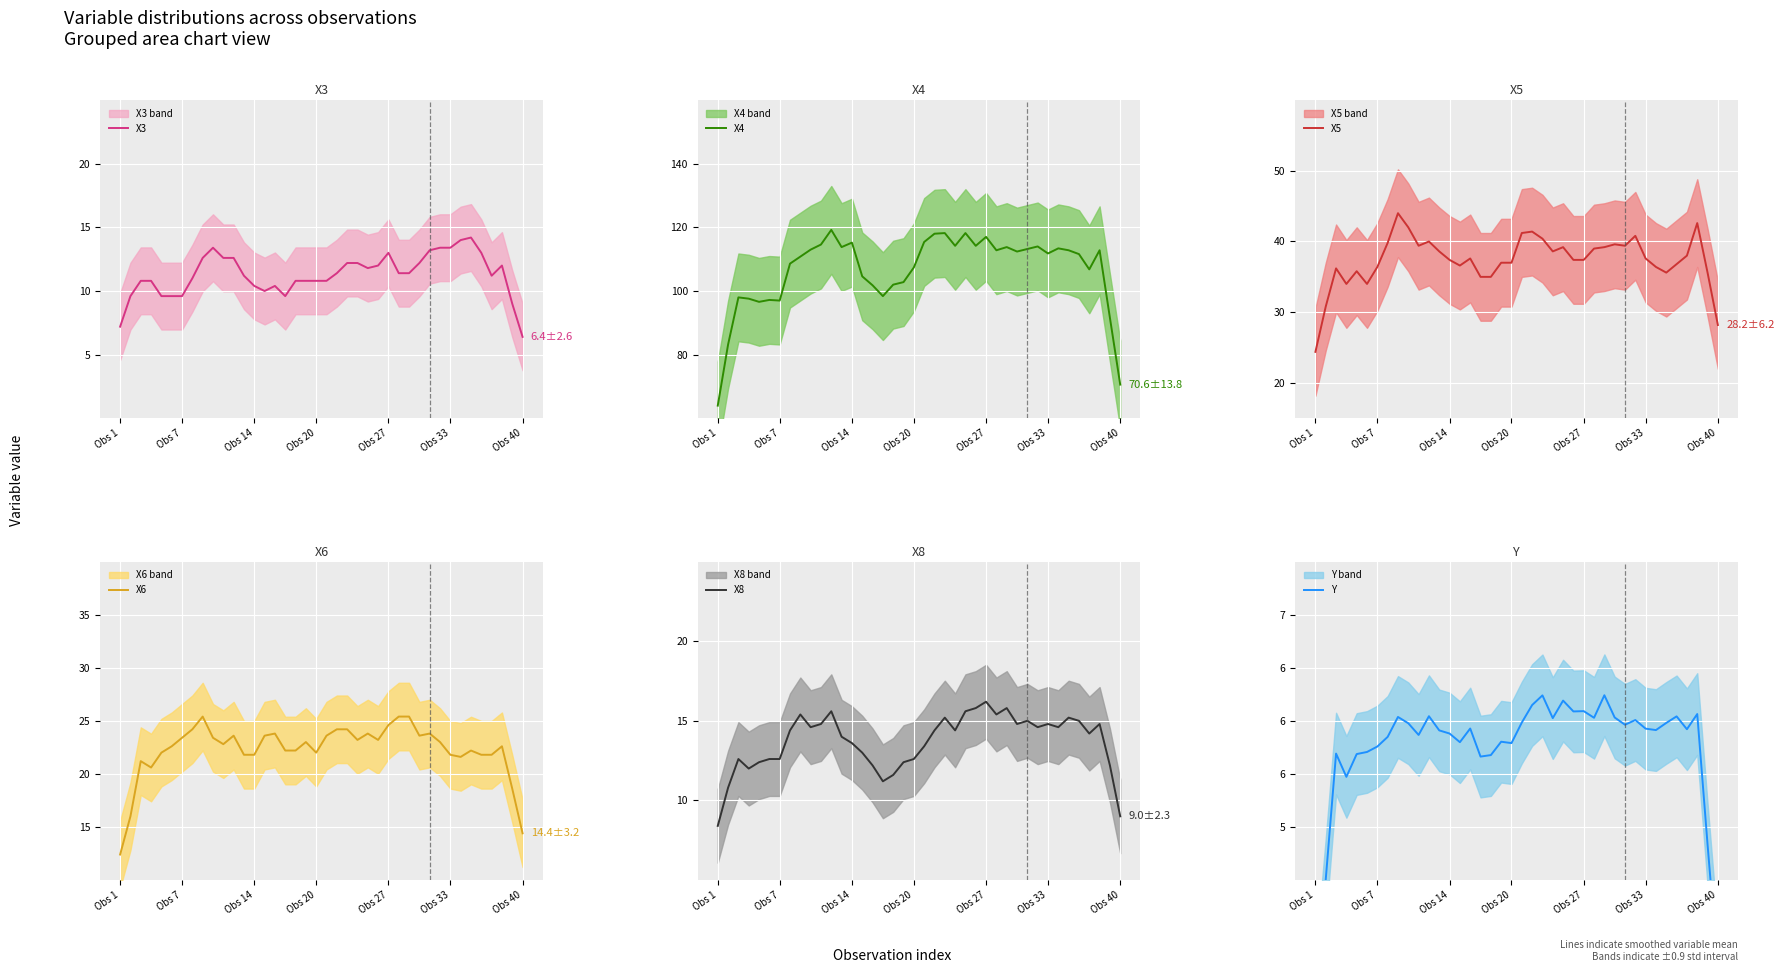

Which series has the widest spread of values?

X4